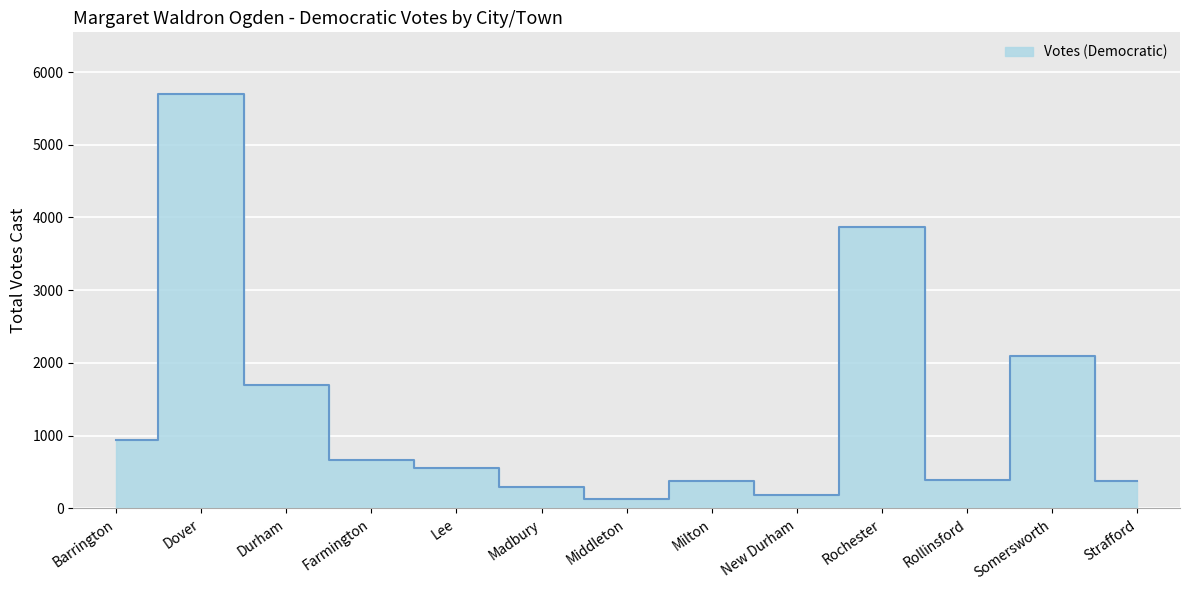

List the labels in order of value, largest first.

Dover, Rochester, Somersworth, Durham, Barrington, Farmington, Lee, Rollinsford, Milton, Strafford, Madbury, New Durham, Middleton